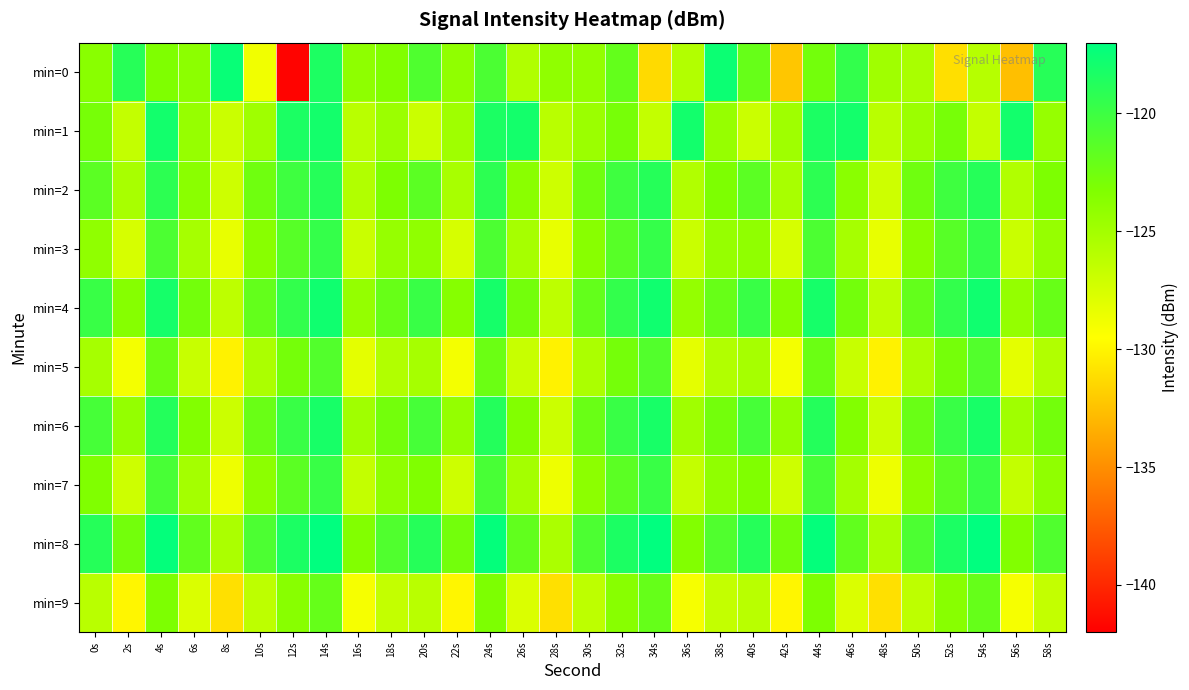

Between 50s and 46s, which is larger?

46s